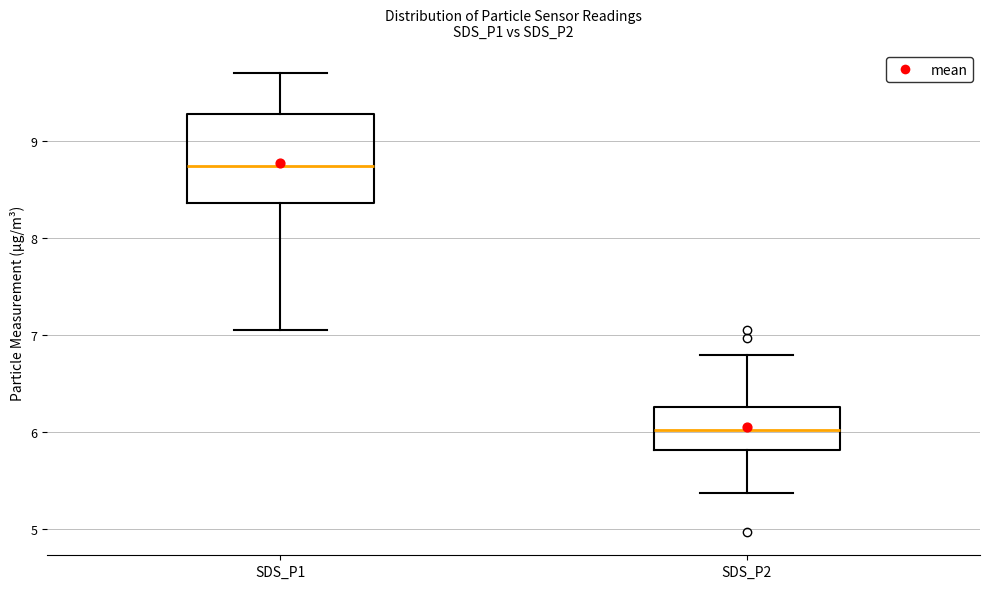

Which box's median line is the lowest?

SDS_P2